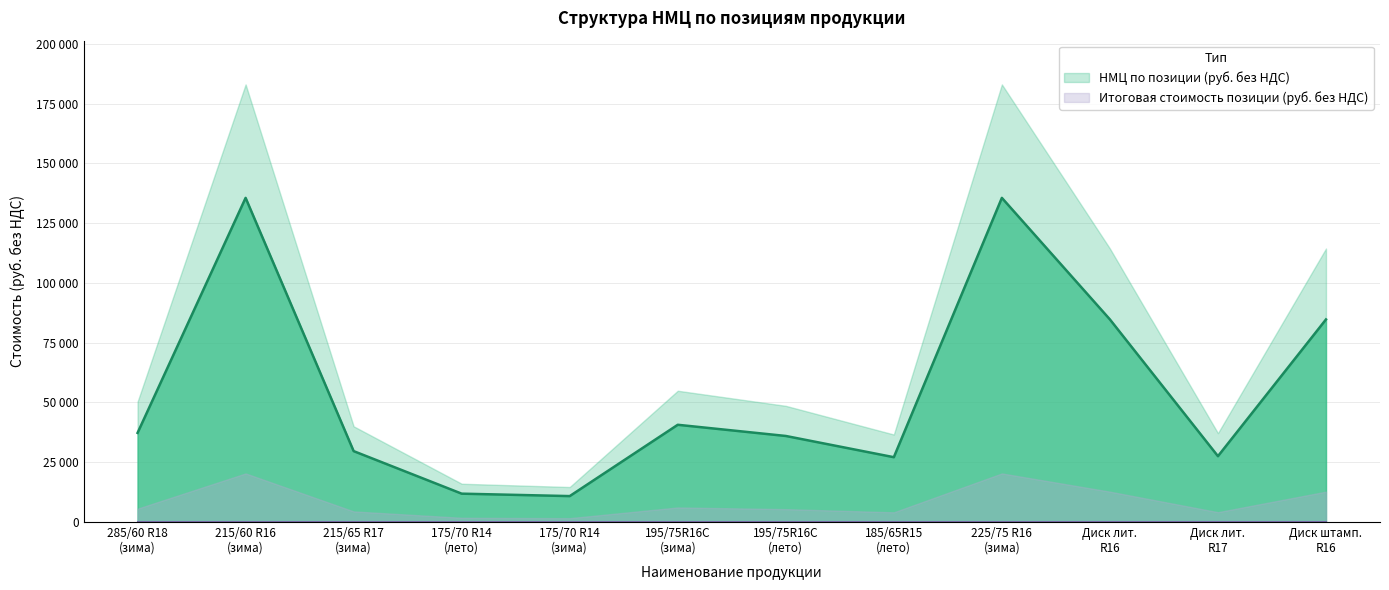

What is the value of the 9th point from the left?

135593.2